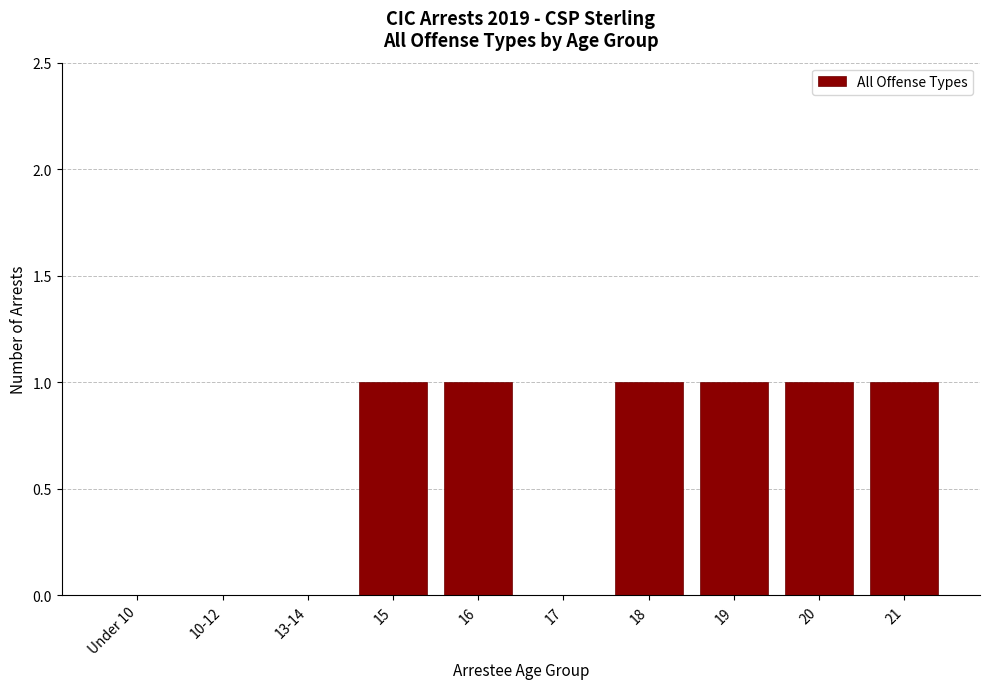

Reading left to right, extract all data points from this chart.

Under 10=0	10-12=0	13-14=0	15=1	16=1	17=0	18=1	19=1	20=1	21=1